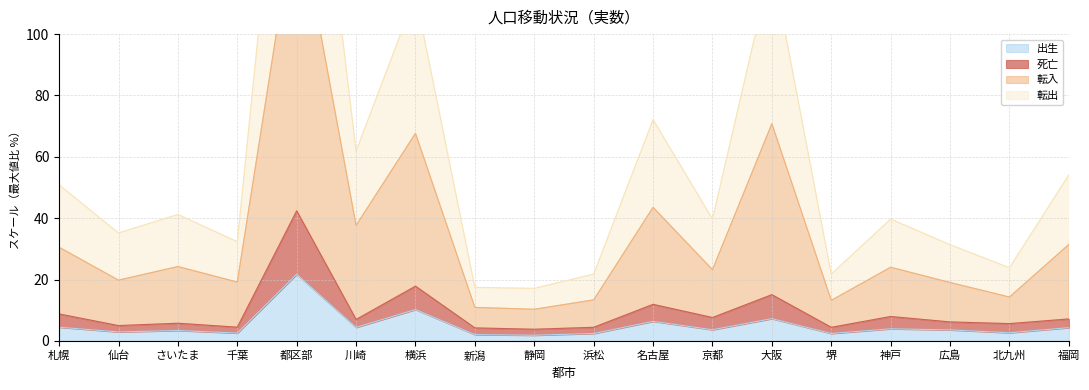

Which category has the highest value in the 死亡 series?

都区部